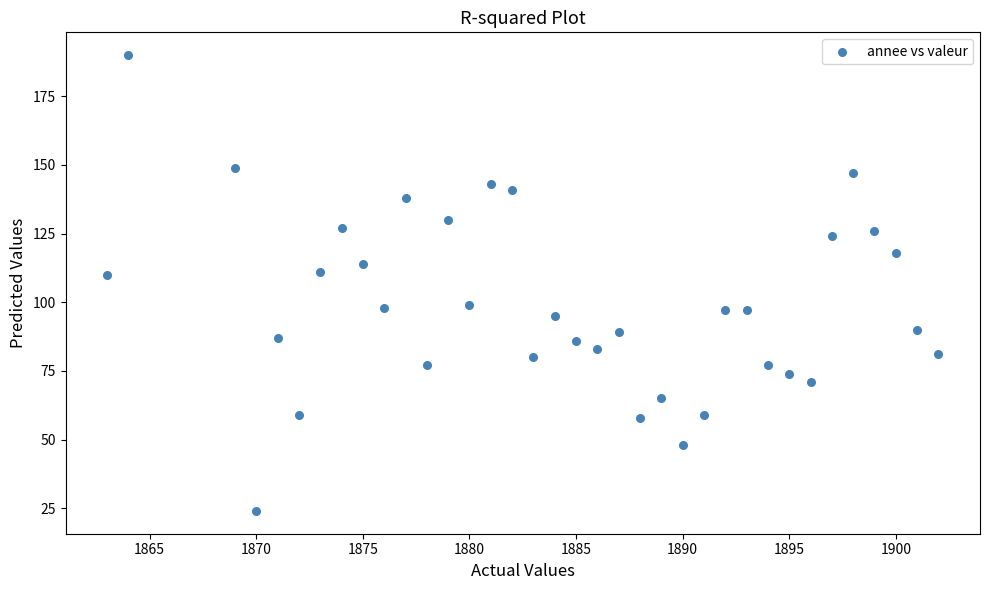

What is the range of X values (max minus min)?

39